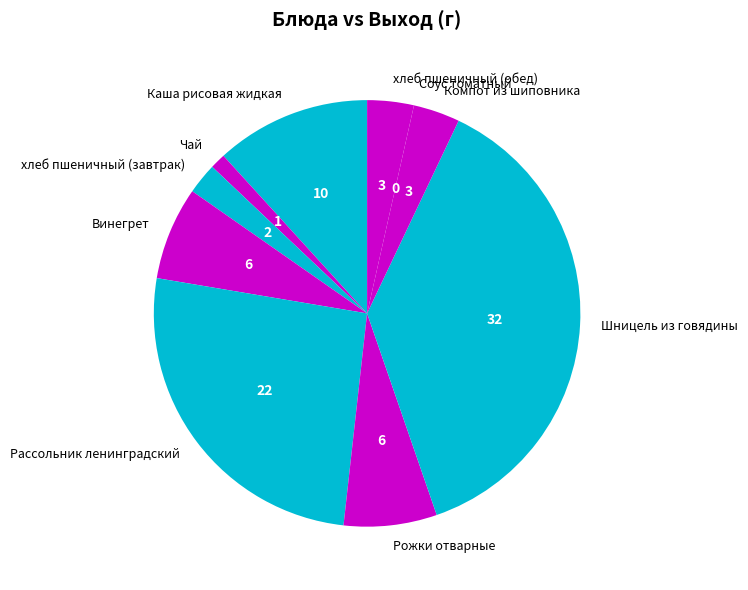

What is the largest slice in the pie chart?

Шницель из говядины